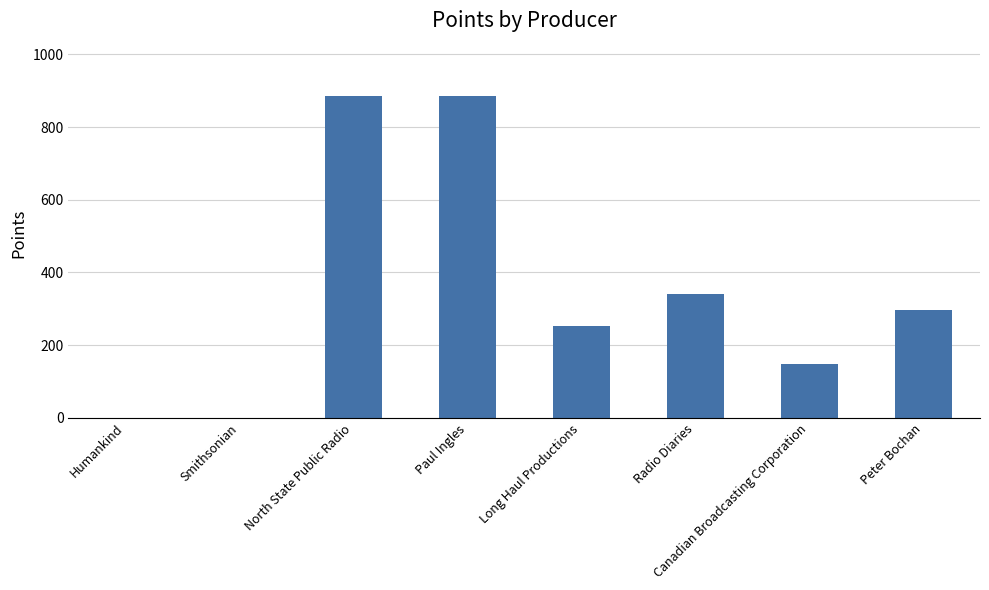

Are the bars horizontal?

No